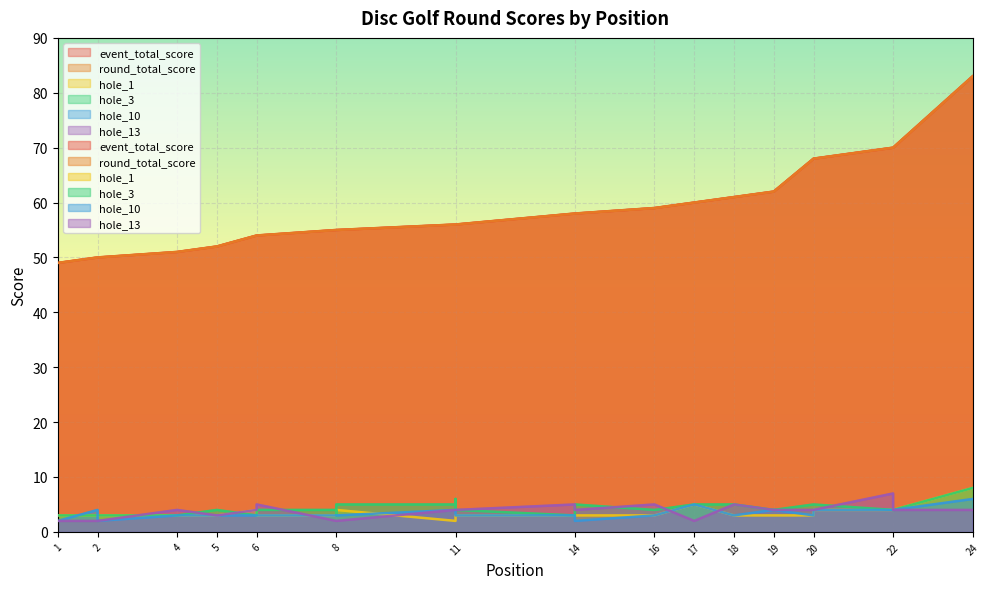

What is the spread (max minus min) of values at 22?

66